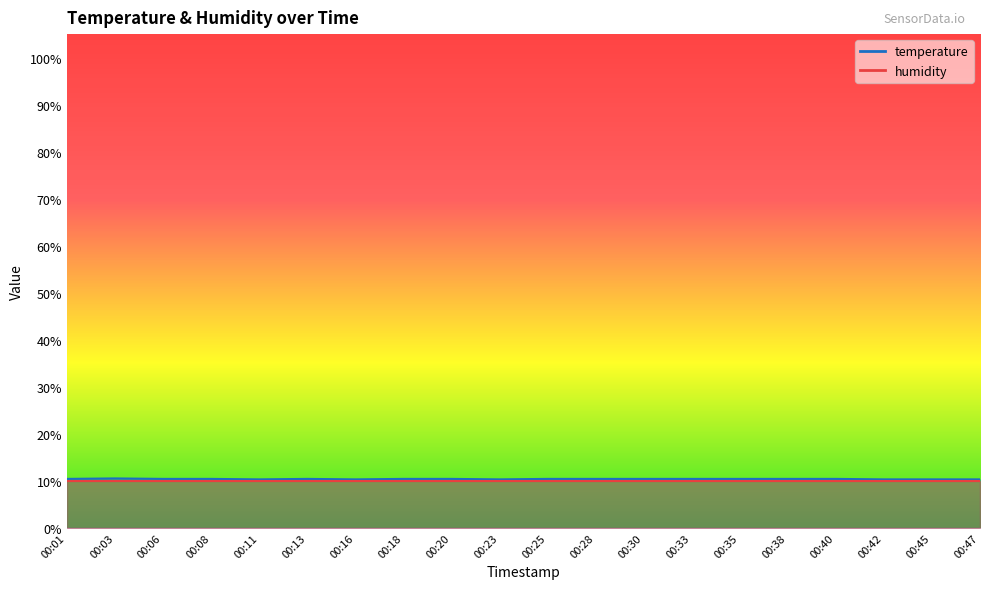

Which category has the highest value across all series?

00:03